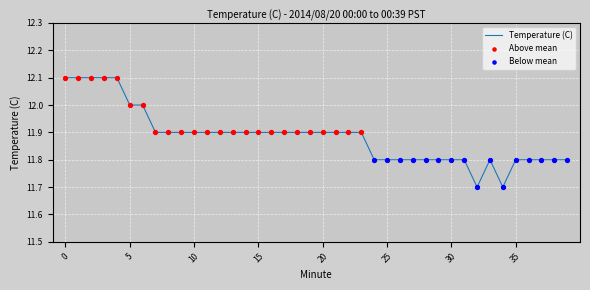

What is the difference between the maximum and minimum values?

0.4